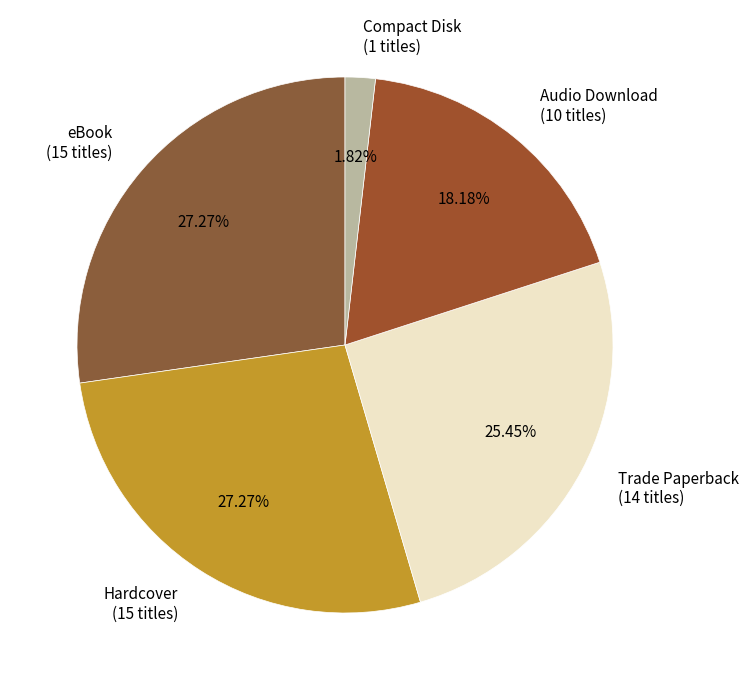

Count the number of slices in the pie.

5